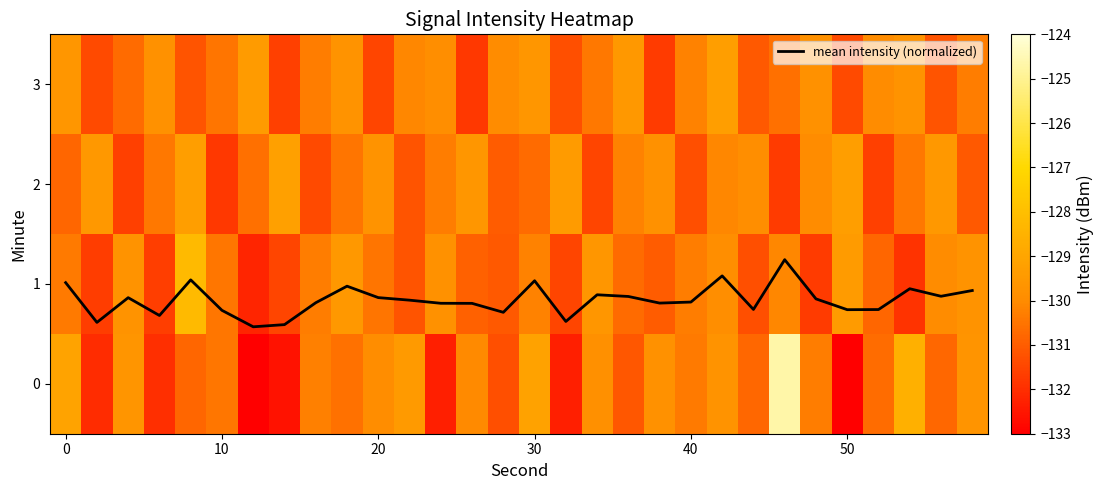

Rank the series at 10 from highest to lowest value.

mean intensity (normalized), row_2, row_3, row_1, row_0